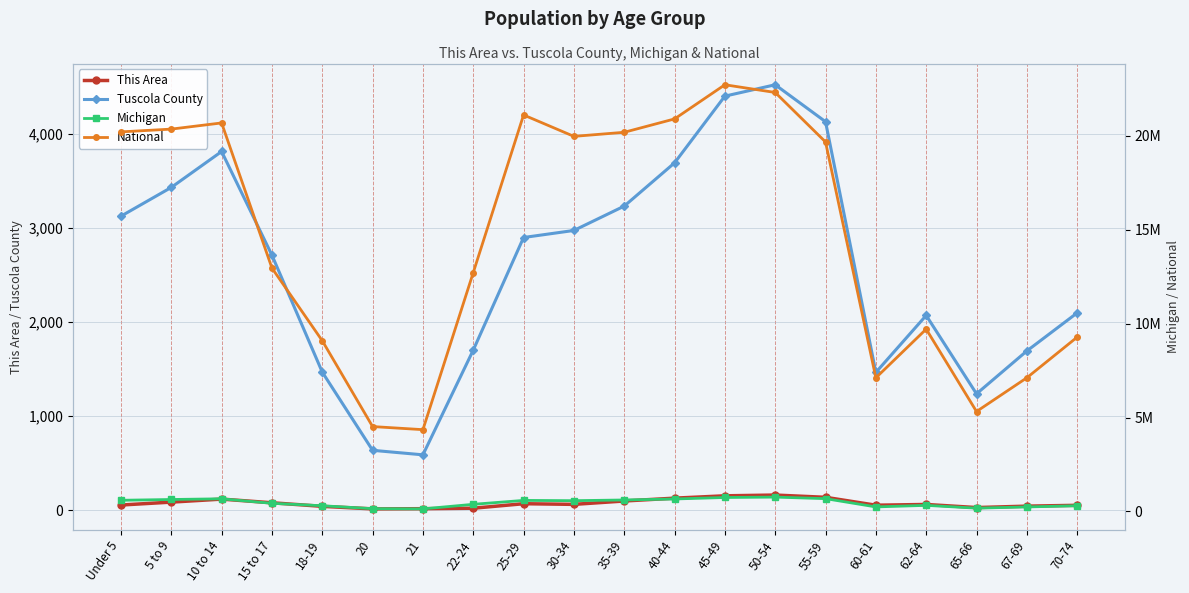

Where does the National series first go above 19664805?

Under 5